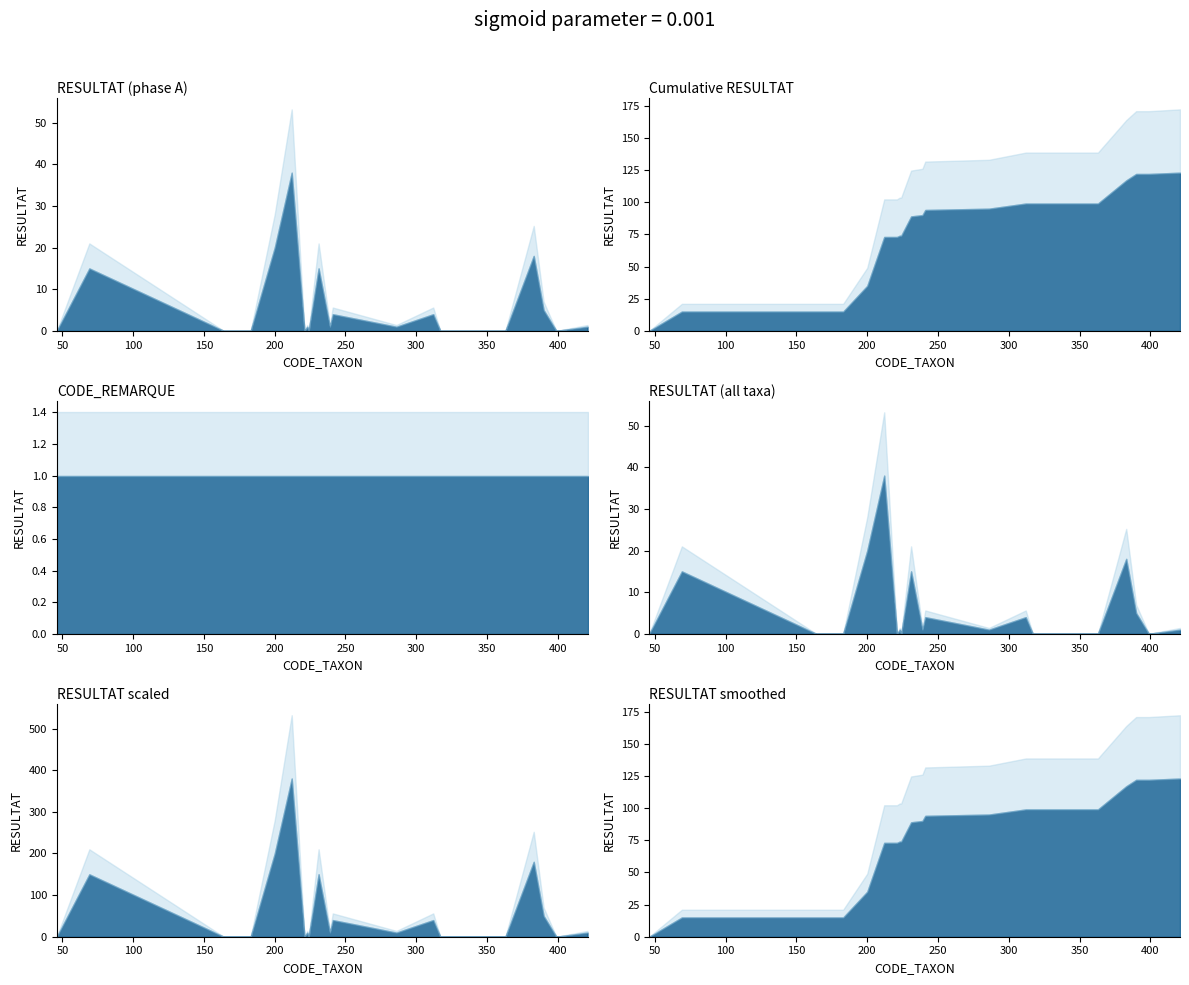

Reading left to right, extract all data points from this chart.

05095160: 46=0	69=15	164=0	183=0	200=20	212=38	221=0	223=1	224=0	231=15	239=1	241=4	286=1	312=4	317=0	363=0	383=18	390=5	399=0	421=1
Total RESULTAT: 46=0	69=15	164=0	183=0	200=20	212=38	221=0	223=1	224=0	231=15	239=1	241=4	286=1	312=4	317=0	363=0	383=18	390=5	399=0	421=1